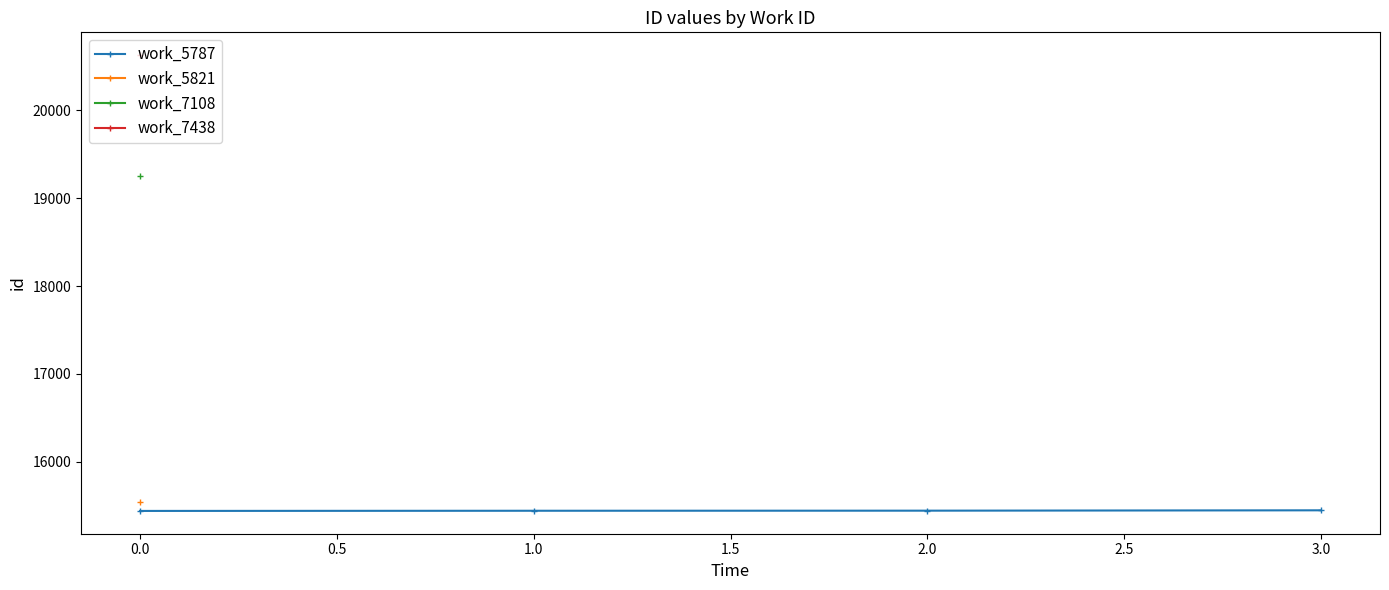

What is the highest value of the work_5787 series?

15448